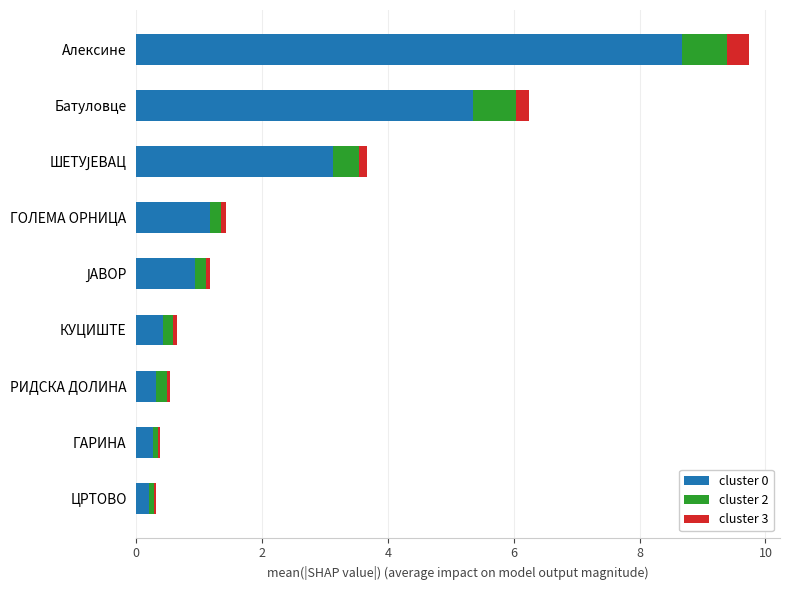

The cluster 0 series shows 8.7 at Алексине. True or false?

True